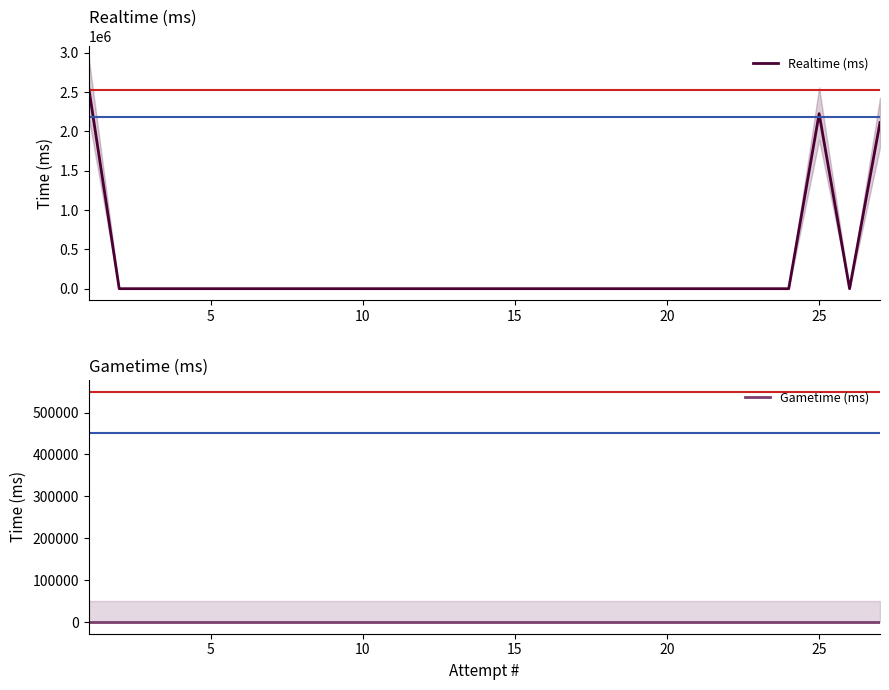

True or false: Realtime (ms) and Gametime (ms) cross at least once.

False